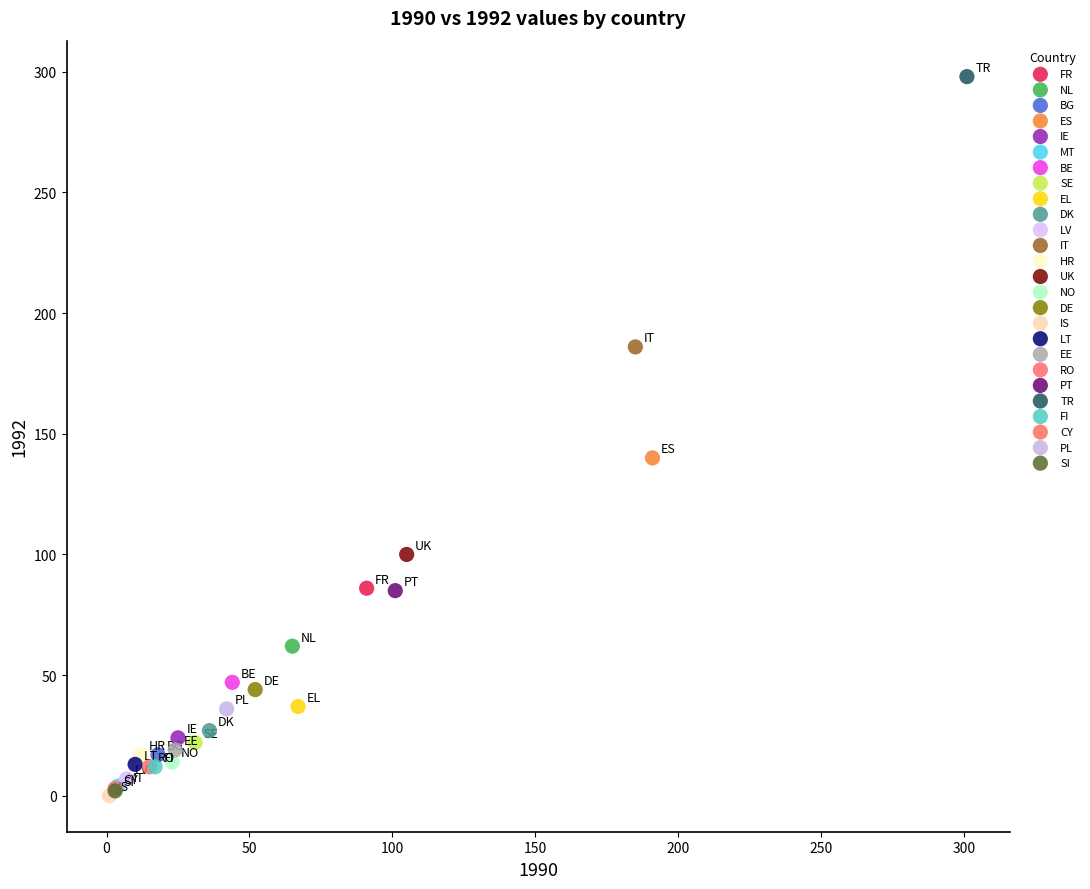

What are all the series names shown in the legend?

FR, NL, BG, ES, IE, MT, BE, SE, EL, DK, LV, IT, HR, UK, NO, DE, IS, LT, EE, RO, PT, TR, FI, CY, PL, SI